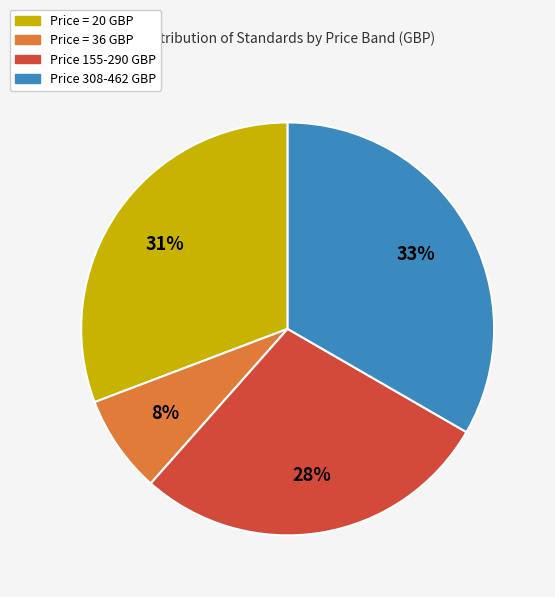

To the nearest percent, what percentage of the pie is Price 308-462 GBP?

33%